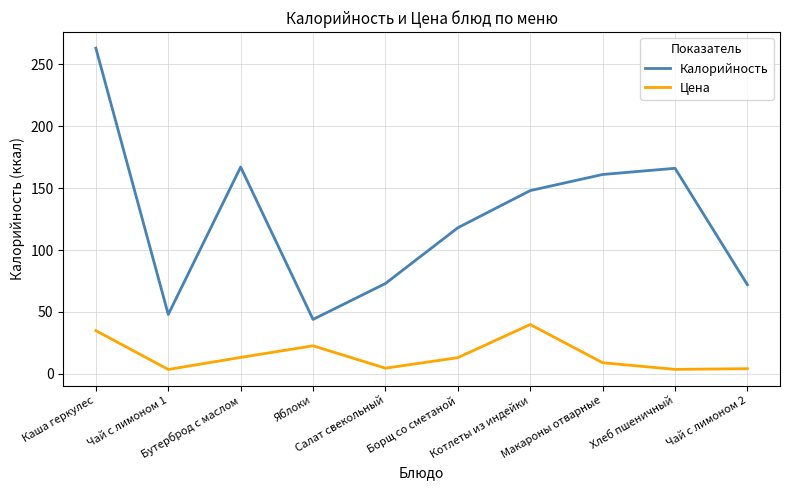

What is the sum of all Калорийность values?

1260.0